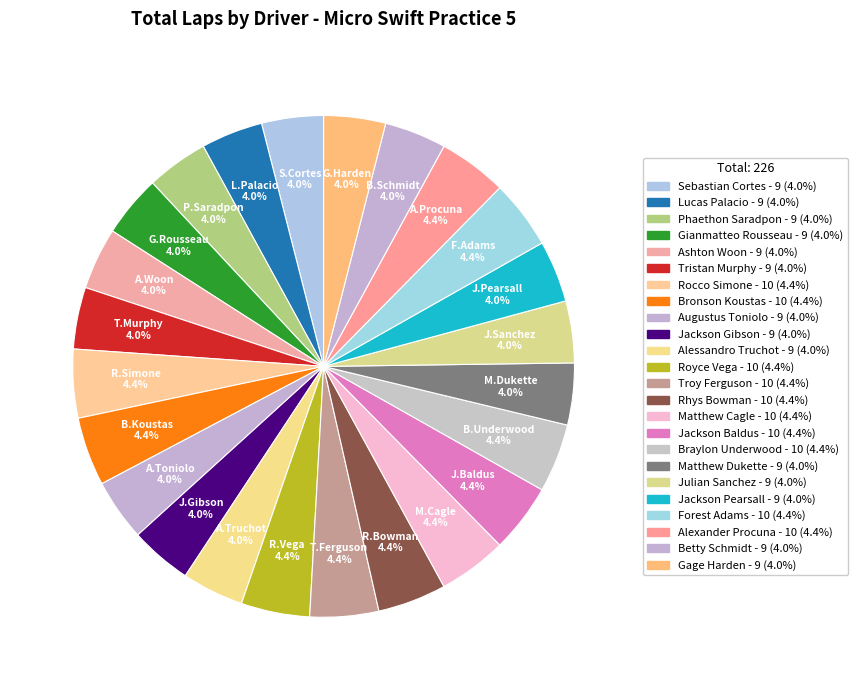

Between Lucas Palacio and Jackson Pearsall, which is larger?

Lucas Palacio